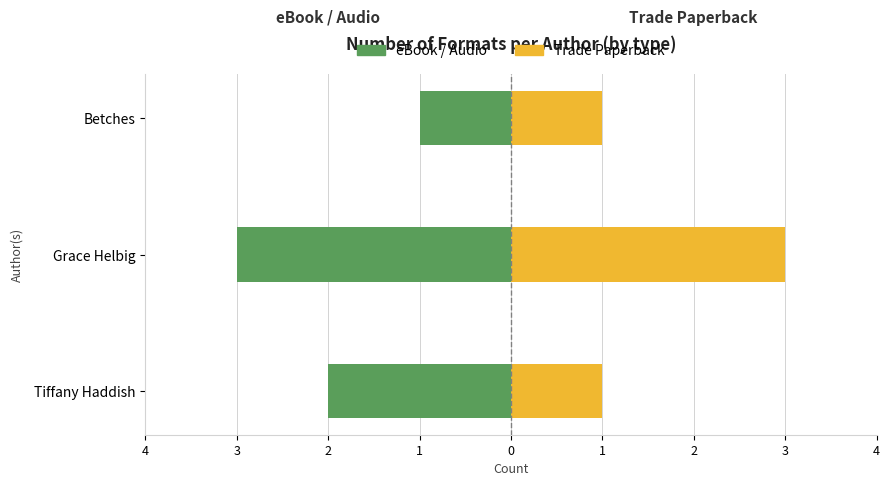

Is the value of Trade Paperback at Betches greater than the value of eBook / Audio at Grace Helbig?

Yes